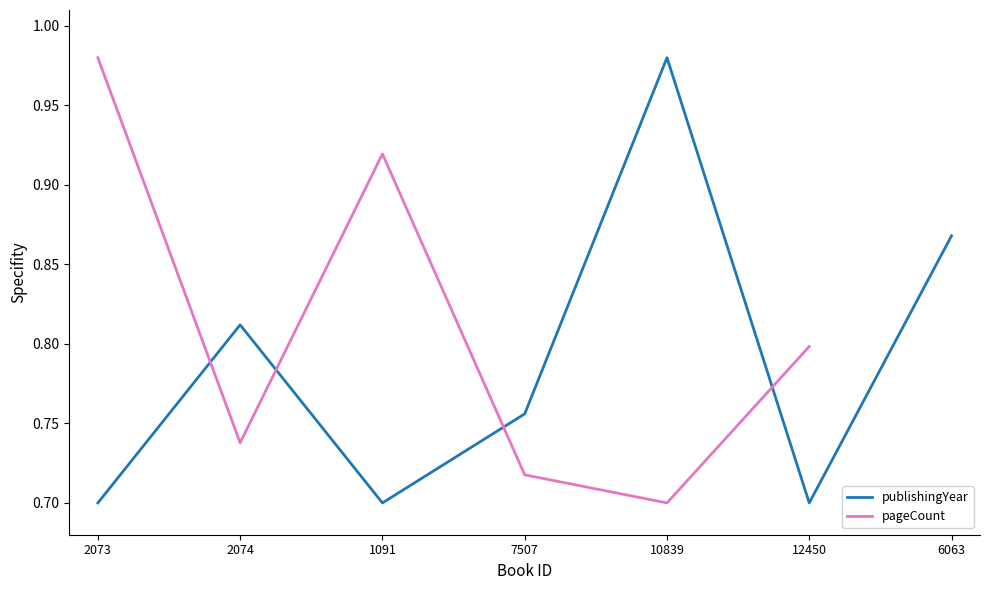

Reading right to left, list all the values displayed in this chart.

6063=0.9	12450=0.7	10839=1.0	7507=0.8	1091=0.7	2074=0.8	2073=0.7